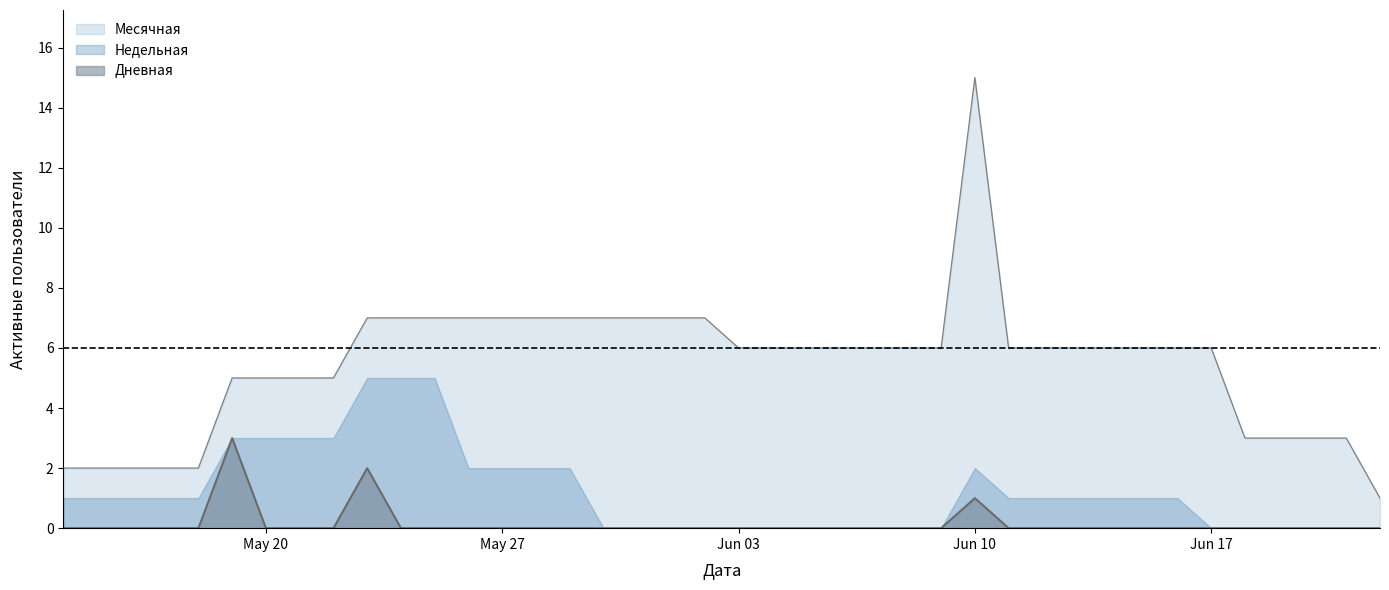

What is the difference between the second highest and minimum values in the Месячная series?

6